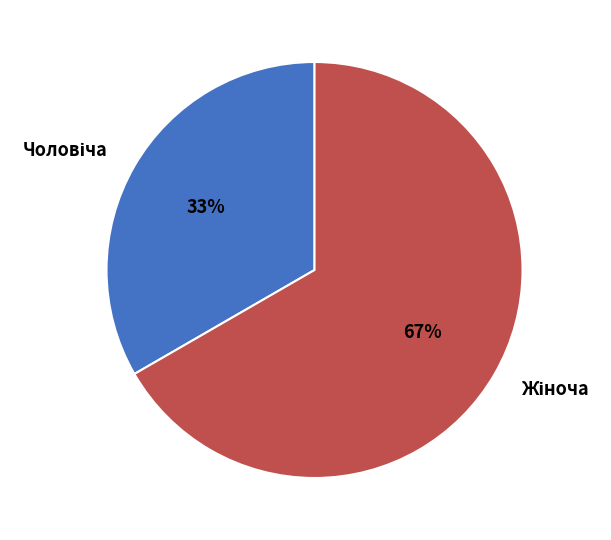

To the nearest percent, what is the average slice percentage?

50%